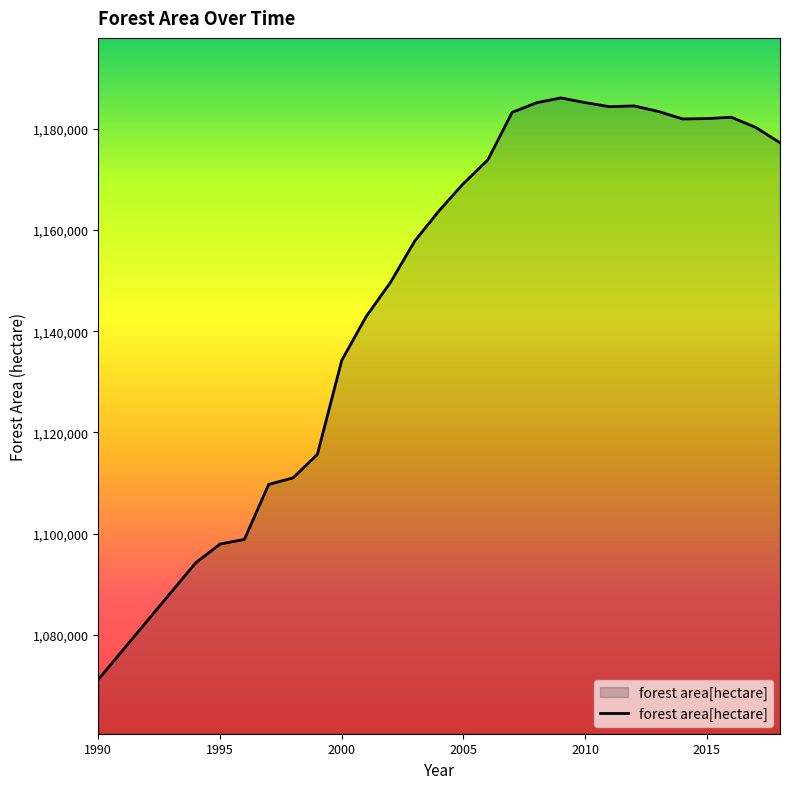

What is the greatest value displayed?

1186104.0